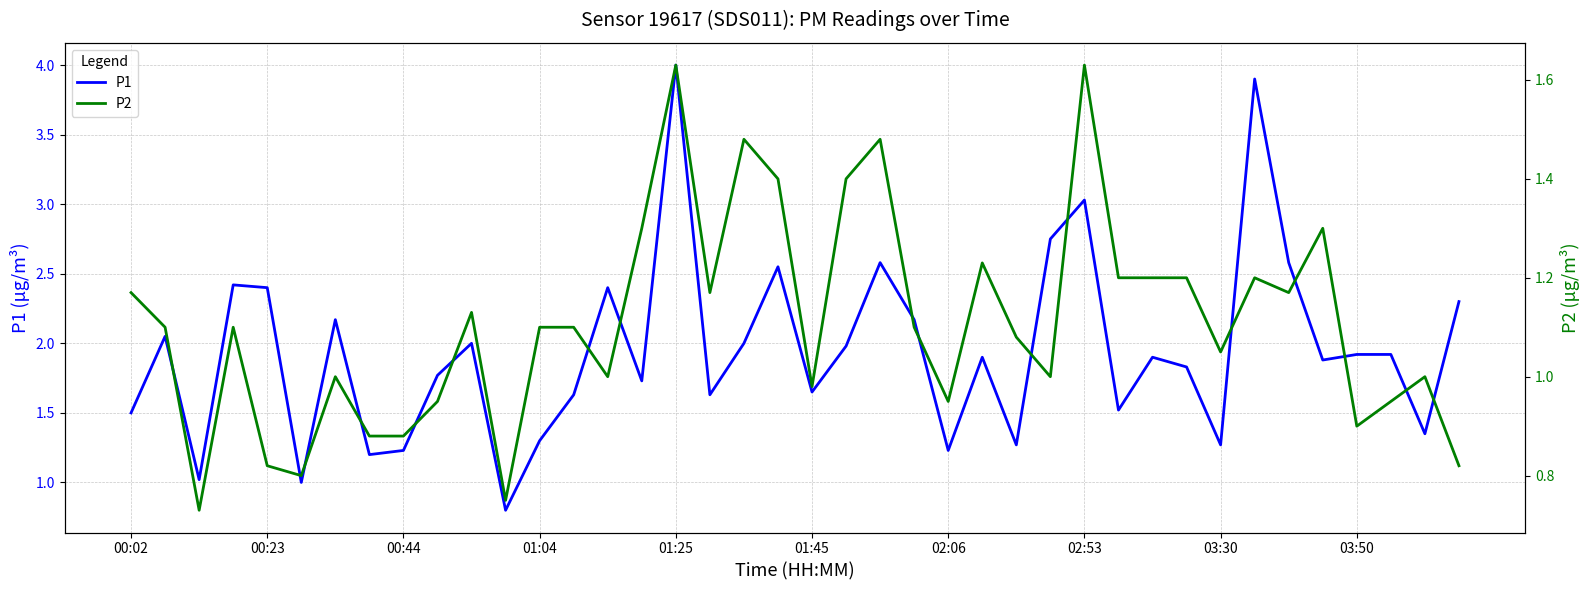

Which series has the largest range (max minus min)?

P1